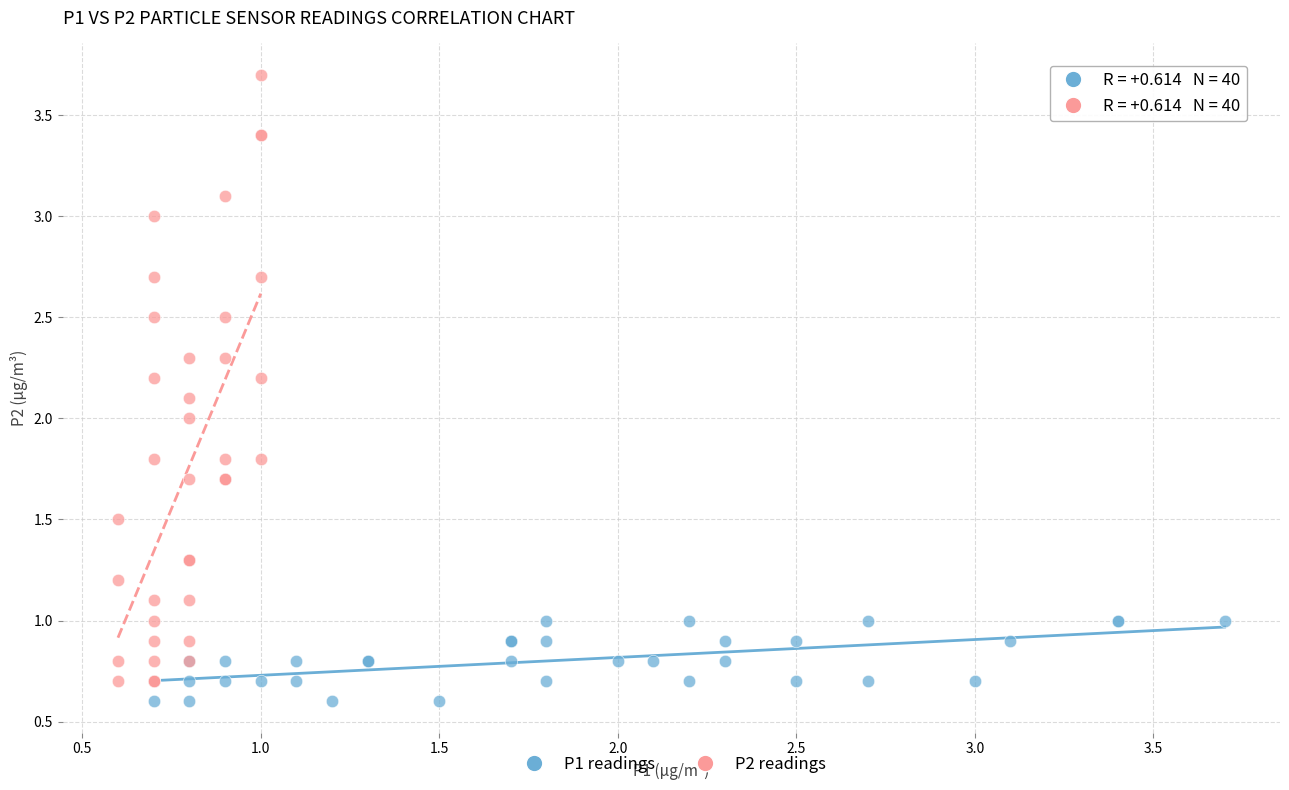

Which series has the largest Y range (max minus min)?

P2 readings